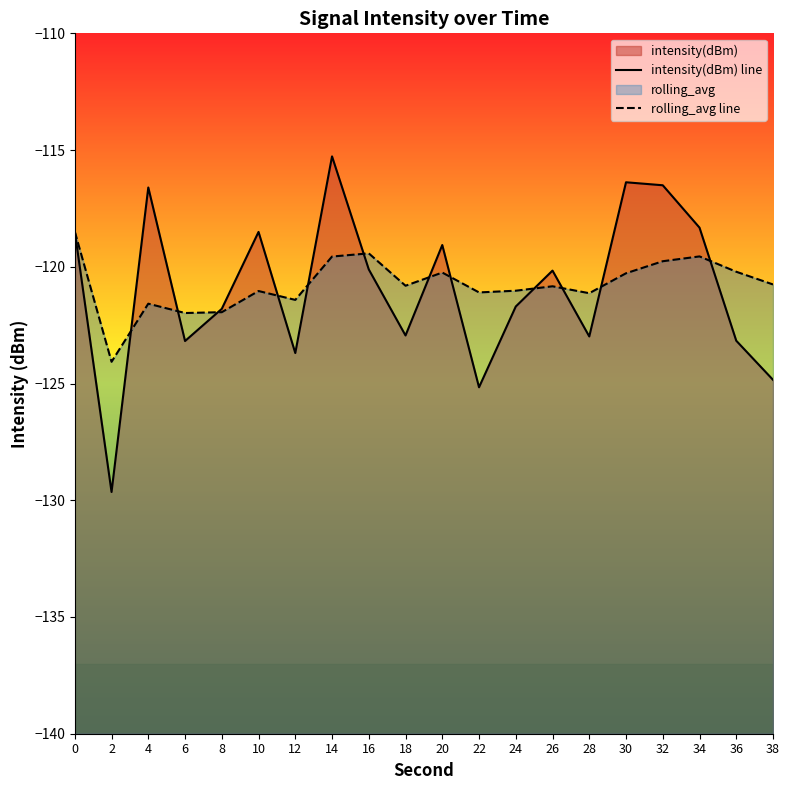

What is the maximum value shown in the chart?

-115.3